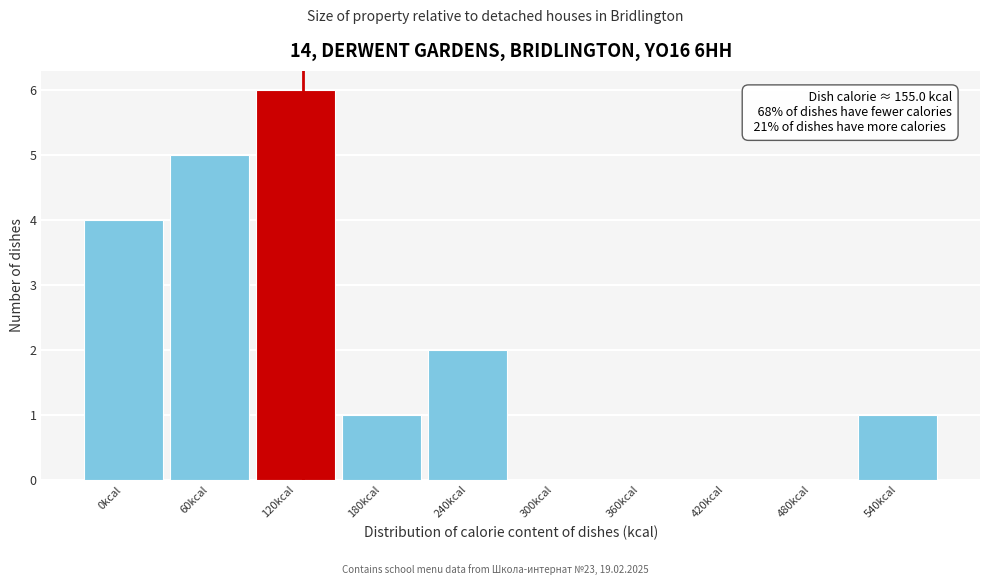

Reading left to right, extract all data points from this chart.

0kcal=4	60kcal=5	120kcal=6	180kcal=1	240kcal=2	300kcal=0	360kcal=0	420kcal=0	480kcal=0	540kcal=1